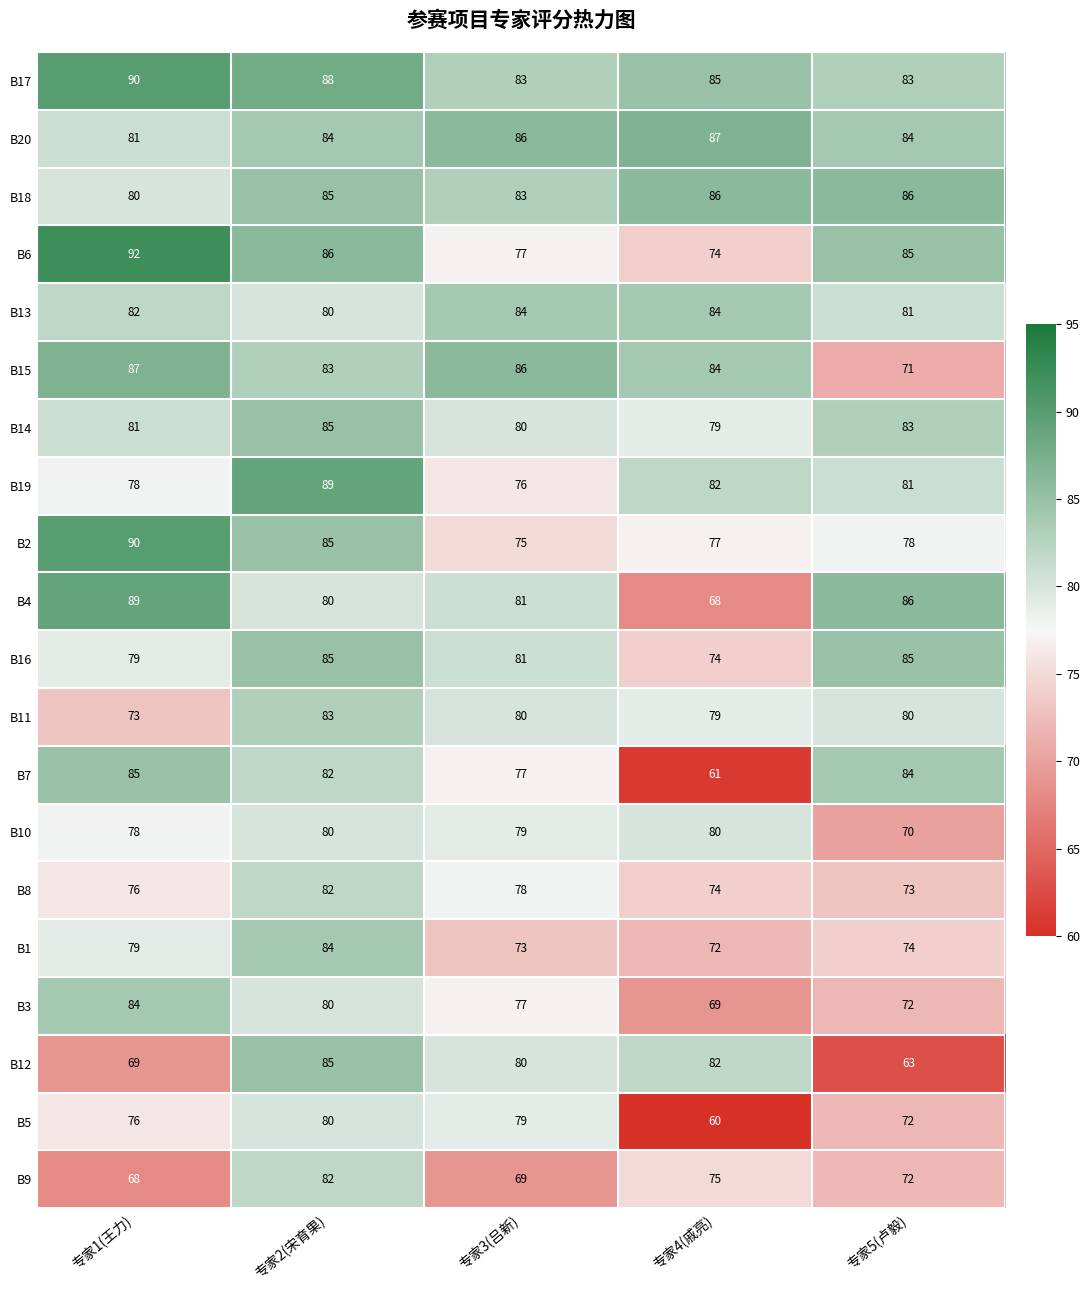

What is the approximate value of B17 at 专家3(吕新)?

83